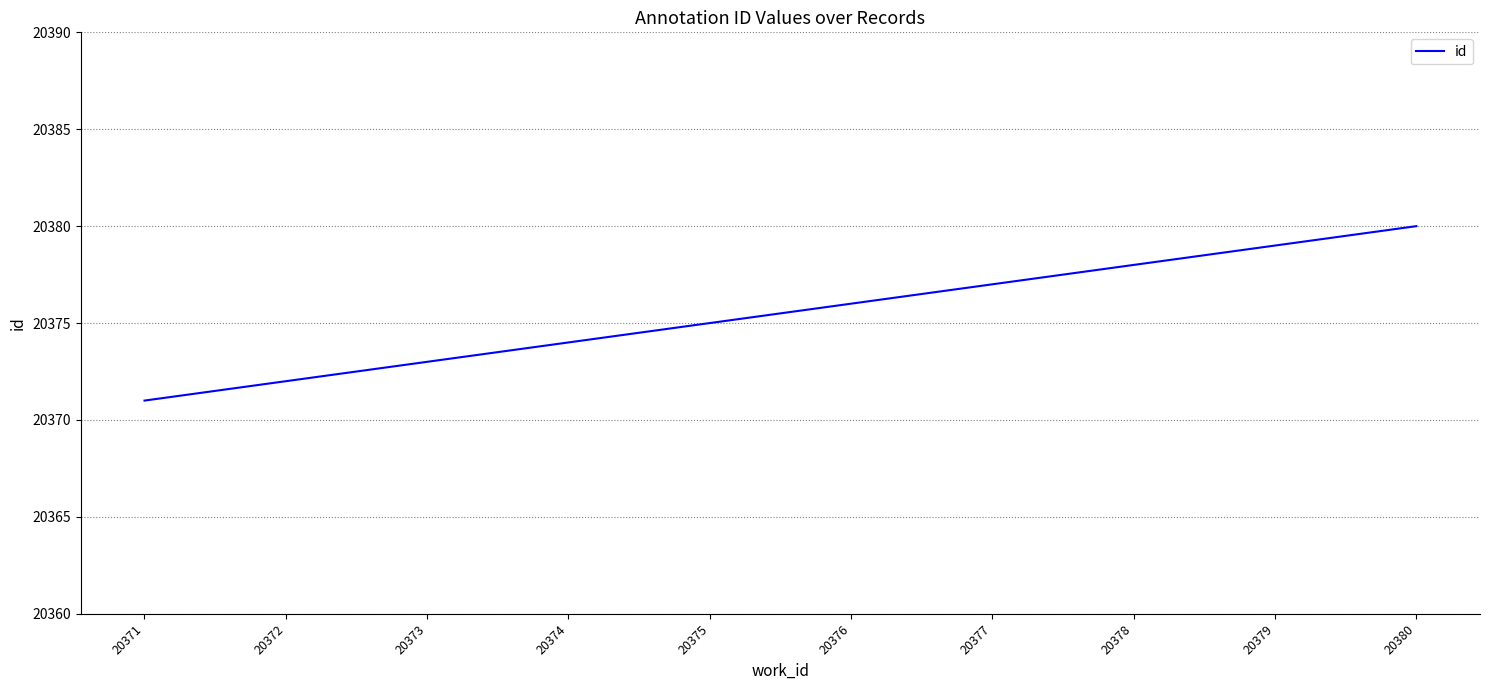

What is the maximum value shown in the chart?

20380